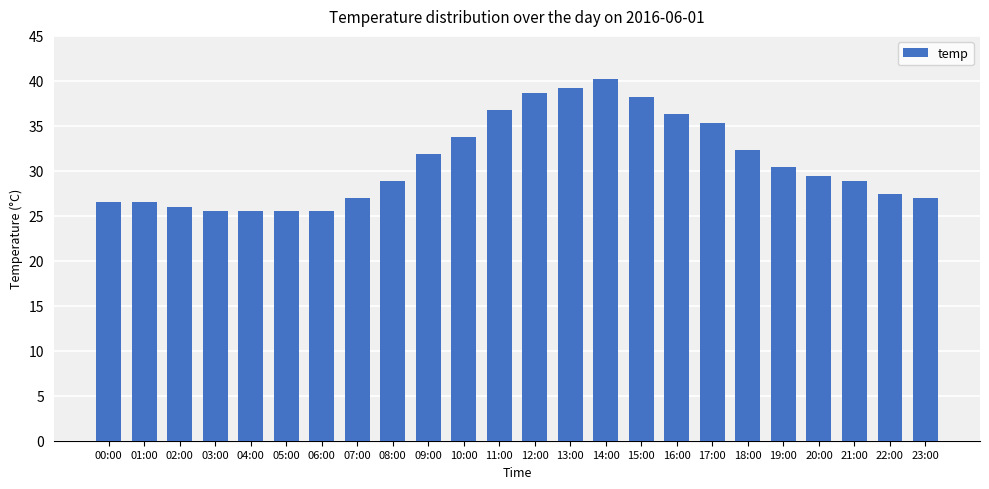

What is the minimum value shown in the chart?

25.5